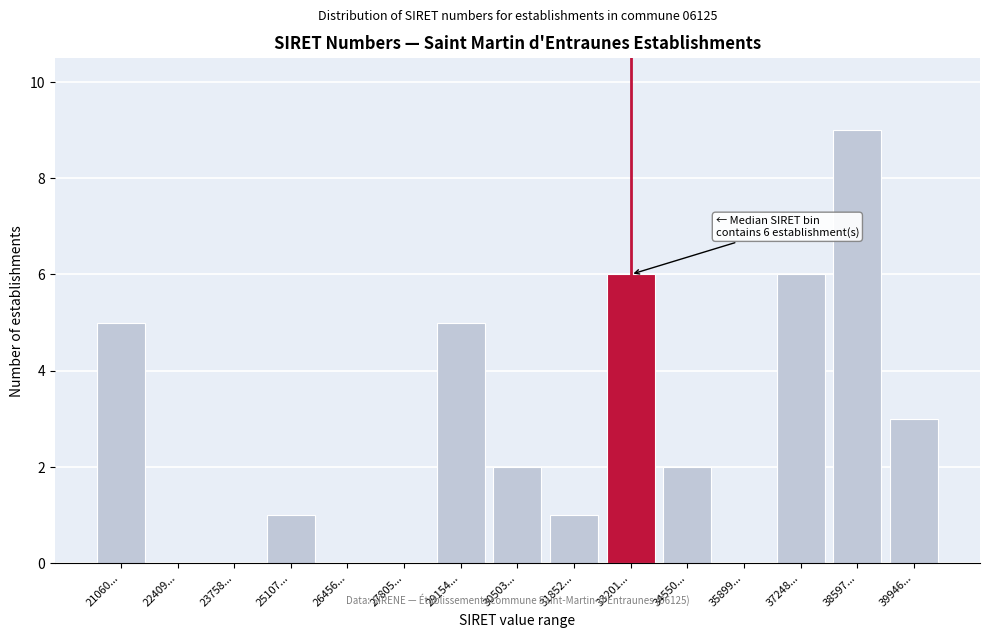

Reading left to right, what are all the values shown in this chart?

21060...=5	22409...=0	23758...=0	25107...=1	26456...=0	27805...=0	29154...=5	30503...=2	31852...=1	33201...=6	34550...=2	35899...=0	37248...=6	38597...=9	39946...=3